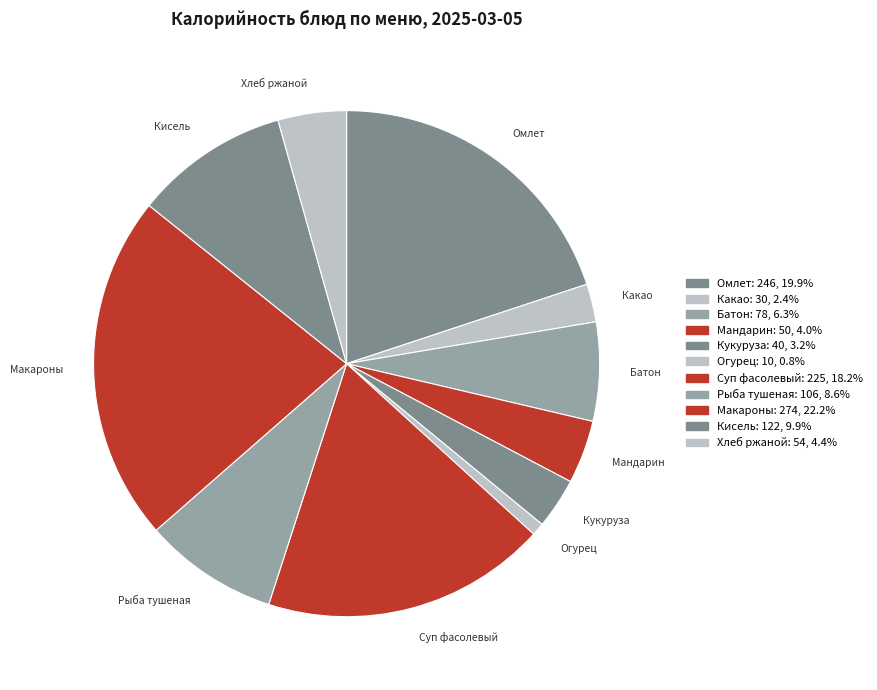

What is the ratio of the value at Кисель to the value at Огурец?

12.2